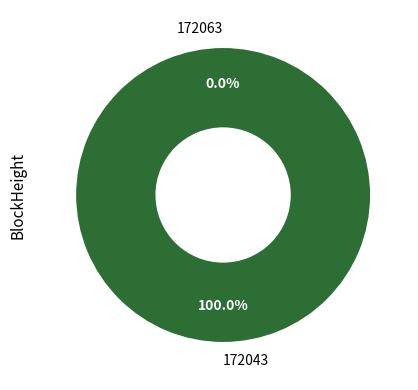

How many slices are in this pie chart?

2